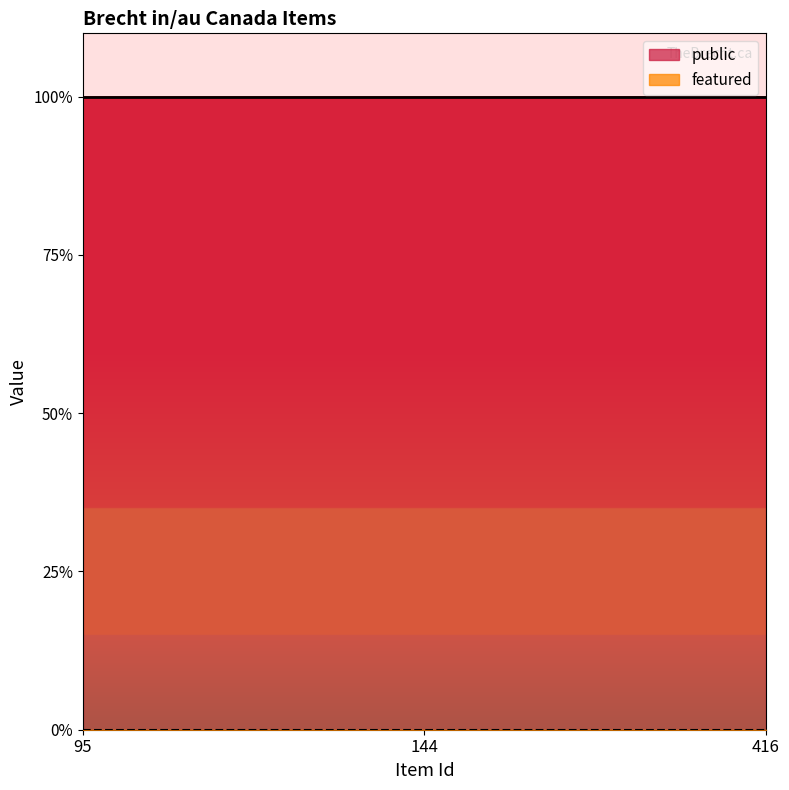

Where is featured nearest to the value 0?

95